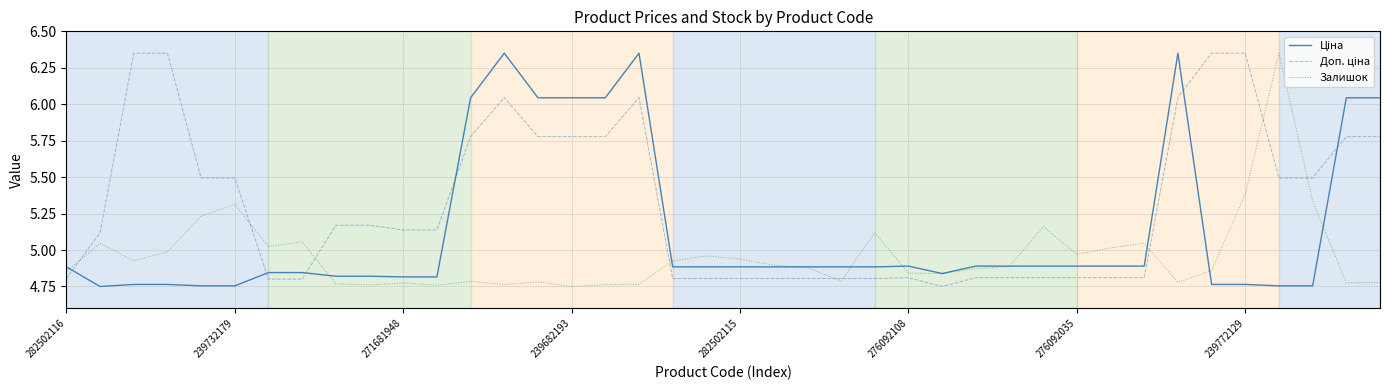

True or false: Ціна has more than 2 interior local peaks.

True